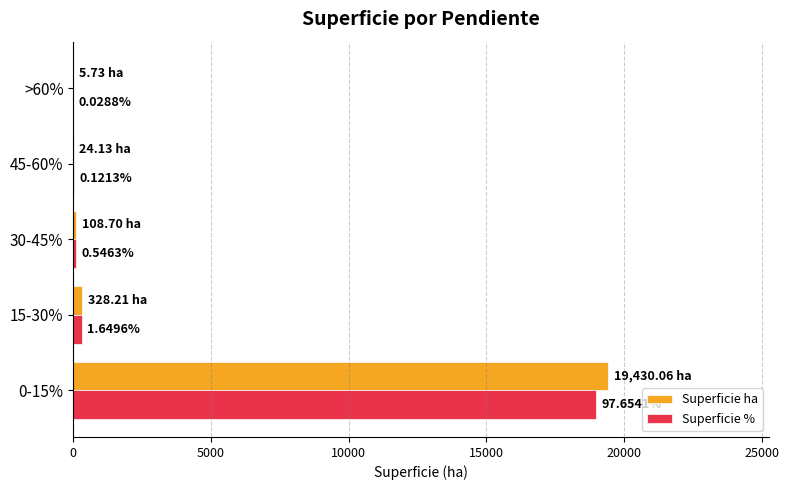

List the series in order of their peak value, lowest first.

Superficie %, Superficie ha